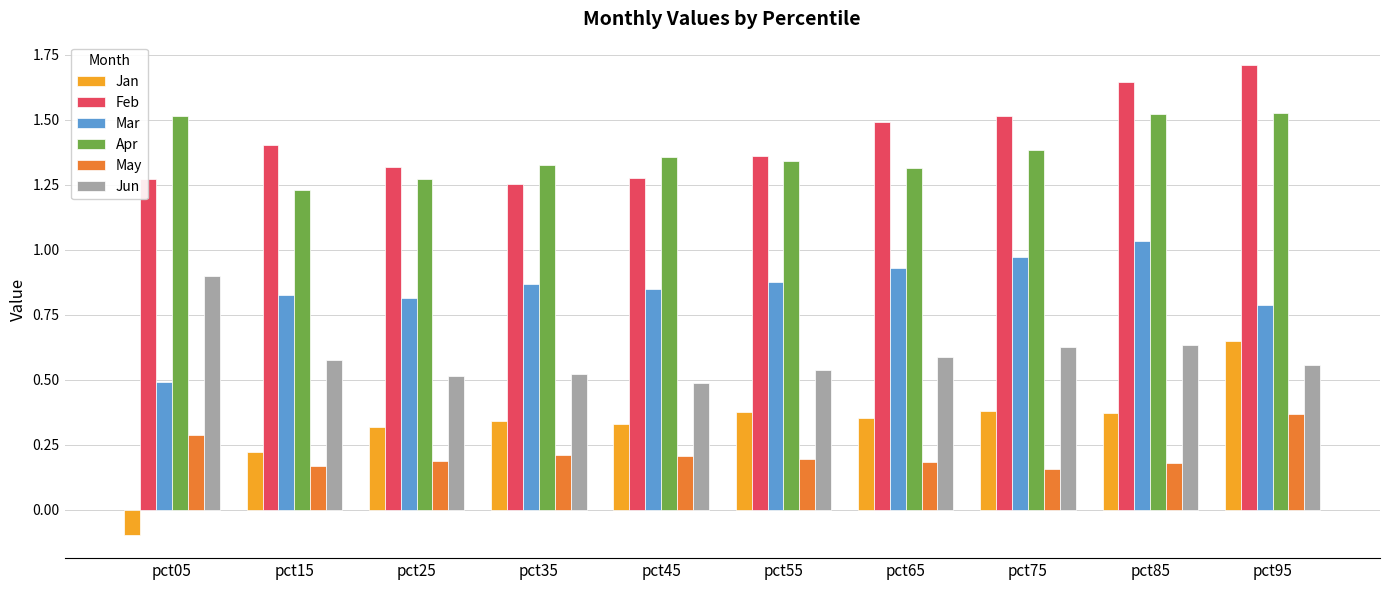

Where is Jan nearest to the value 0?

pct05